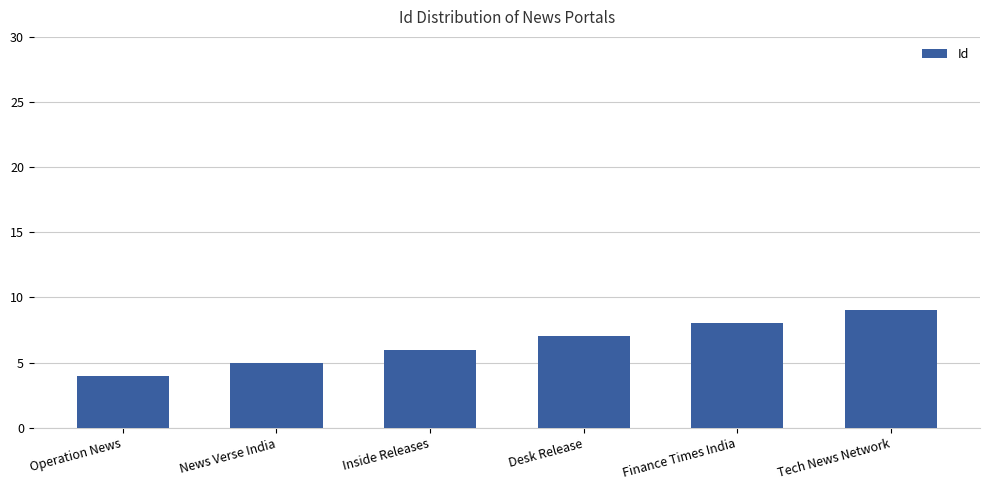

What is the minimum value shown in the chart?

4